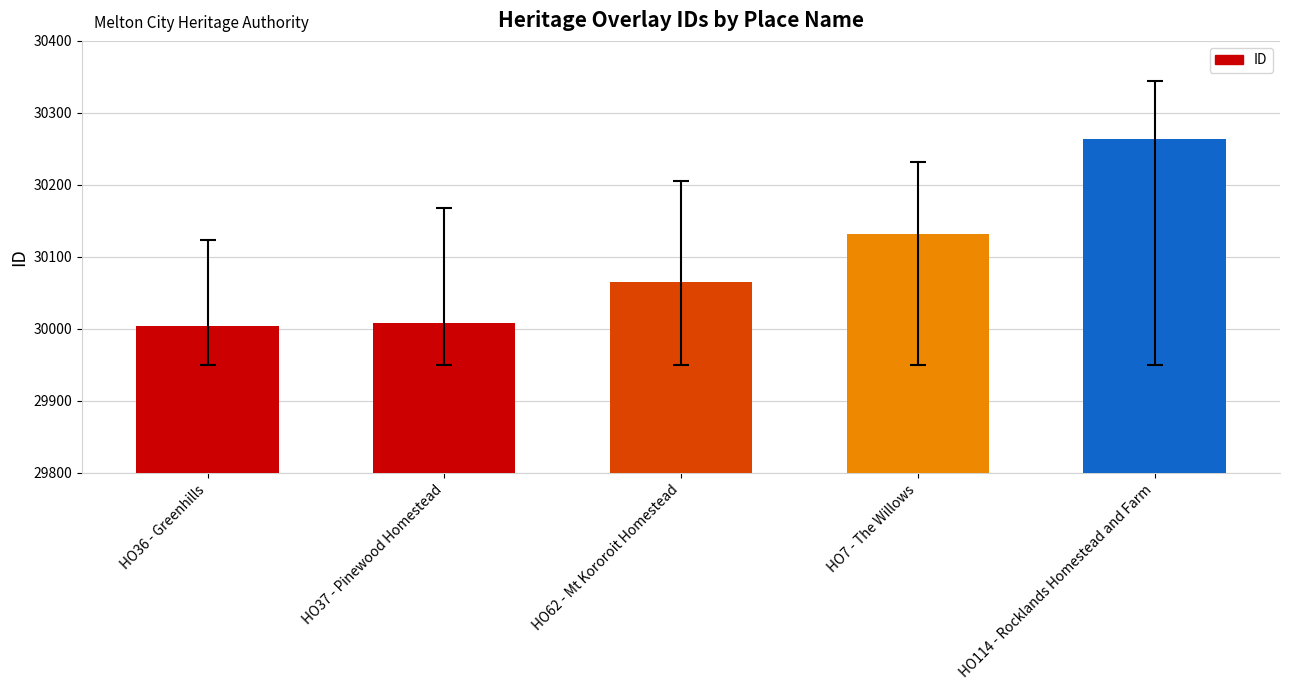

What is the label of the 2nd bar from the right?

HO7 - The Willows